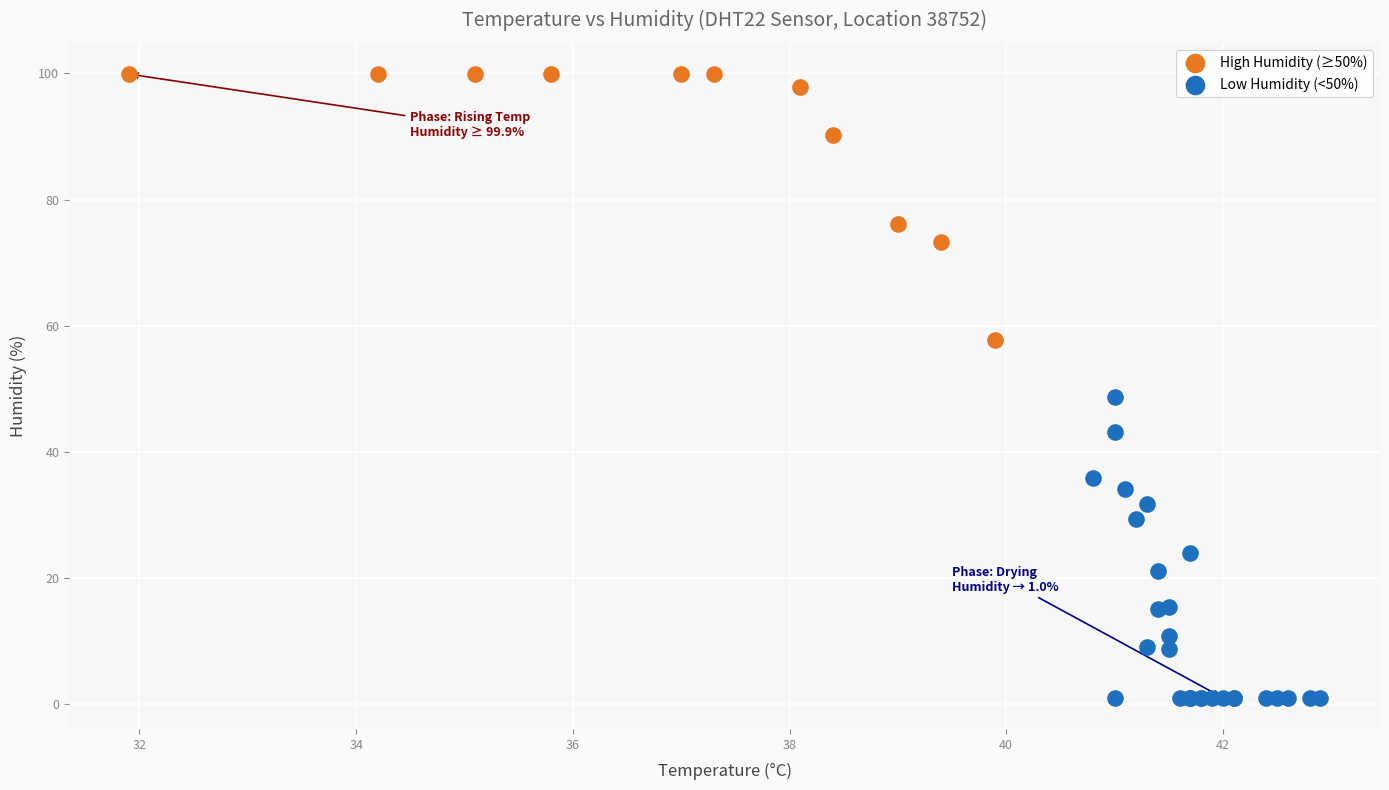

Which series has the largest Y range (max minus min)?

Low Humidity (<50%)